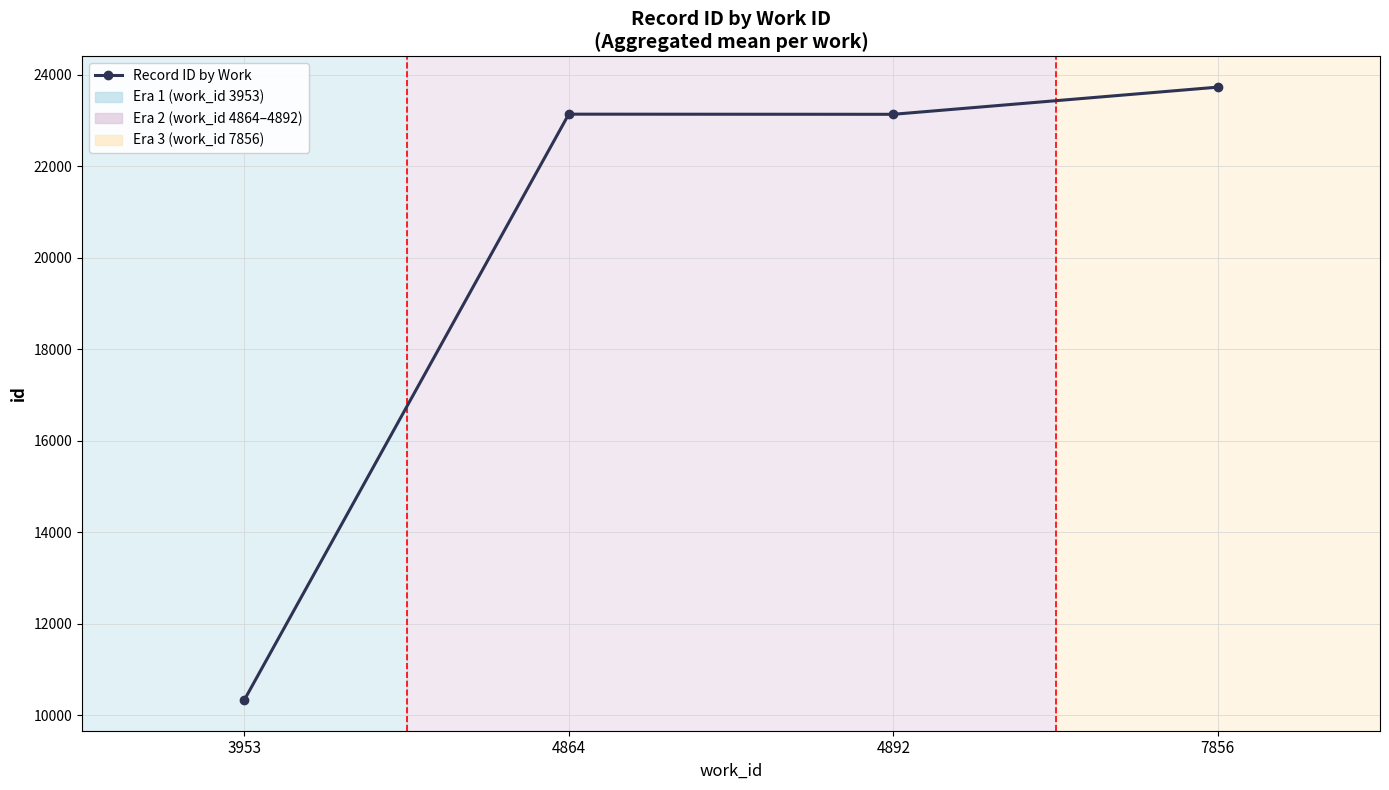

What value does the data have at 4864?

23138.0